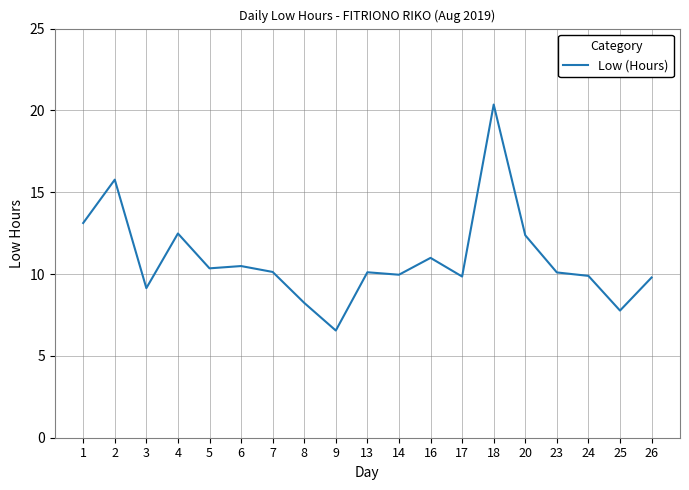

The value at 25 is 4.5. True or false?

False